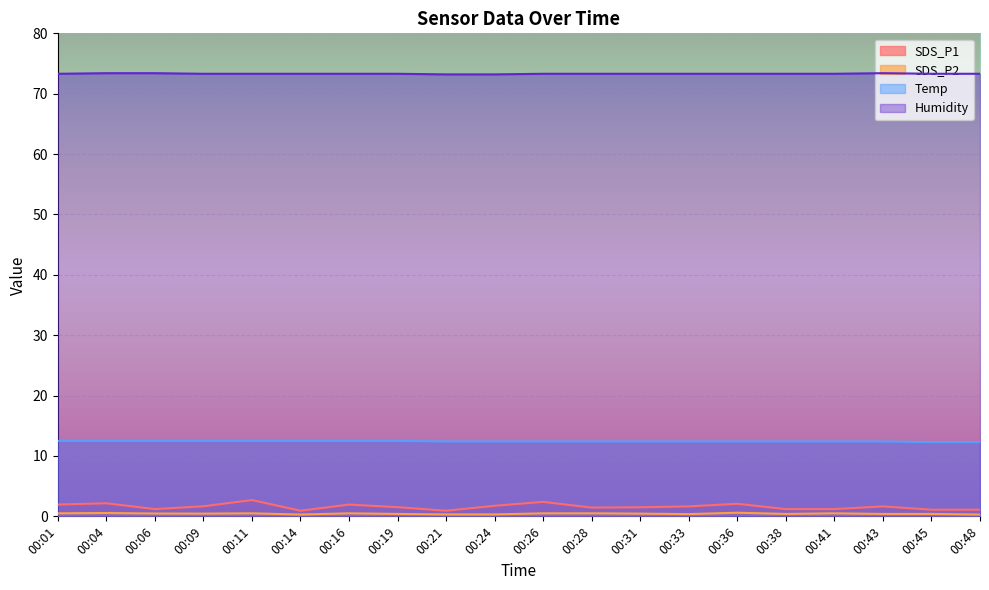

Reading left to right, extract all data points from this chart.

SDS_P1: 1.9	2.2	1.2	1.7	2.7	0.9	1.9	1.5	0.9	1.8	2.4	1.4	1.5	1.6	2.1	1.2	1.2	1.6	1.1	1.1
SDS_P2: 0.5	0.6	0.5	0.5	0.5	0.3	0.5	0.4	0.3	0.3	0.5	0.5	0.5	0.4	0.6	0.4	0.5	0.4	0.4	0.3
Temp: 12.5	12.5	12.5	12.5	12.5	12.5	12.5	12.5	12.4	12.4	12.4	12.4	12.4	12.4	12.4	12.4	12.4	12.4	12.3	12.3
Humidity: 73.3	73.4	73.4	73.3	73.3	73.3	73.3	73.3	73.2	73.2	73.3	73.3	73.3	73.3	73.3	73.3	73.3	73.4	73.3	73.3